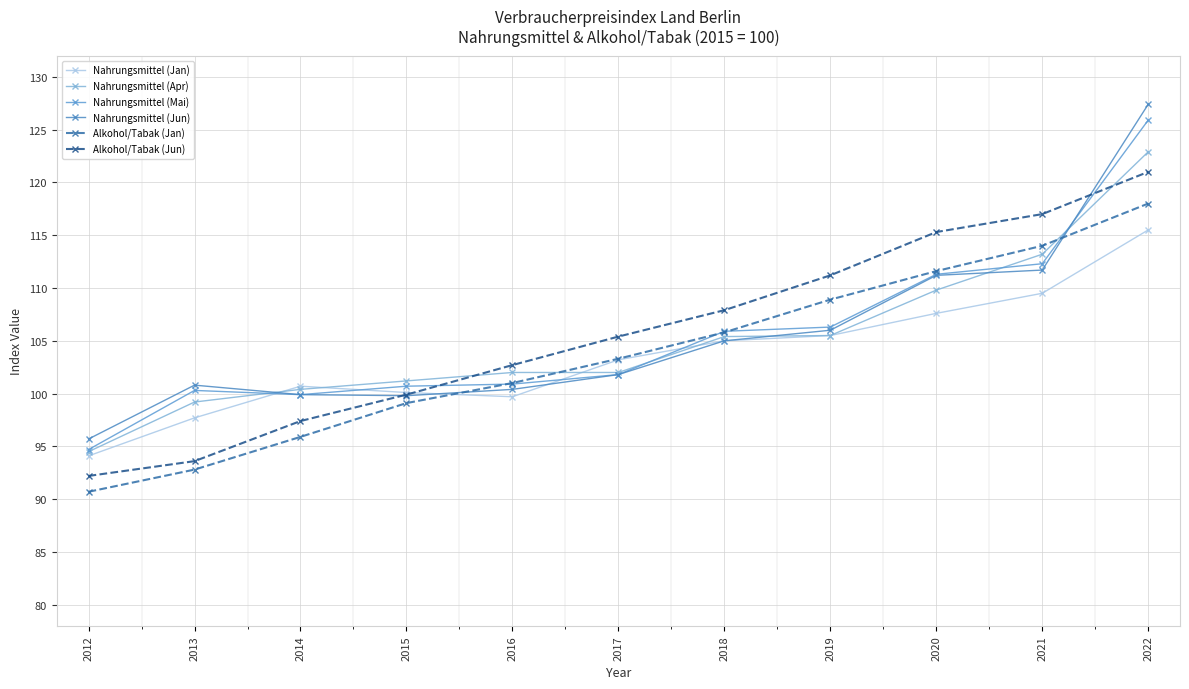

The value of Alkohol/Tabak (Jan) at 2017 is 184.0. True or false?

False